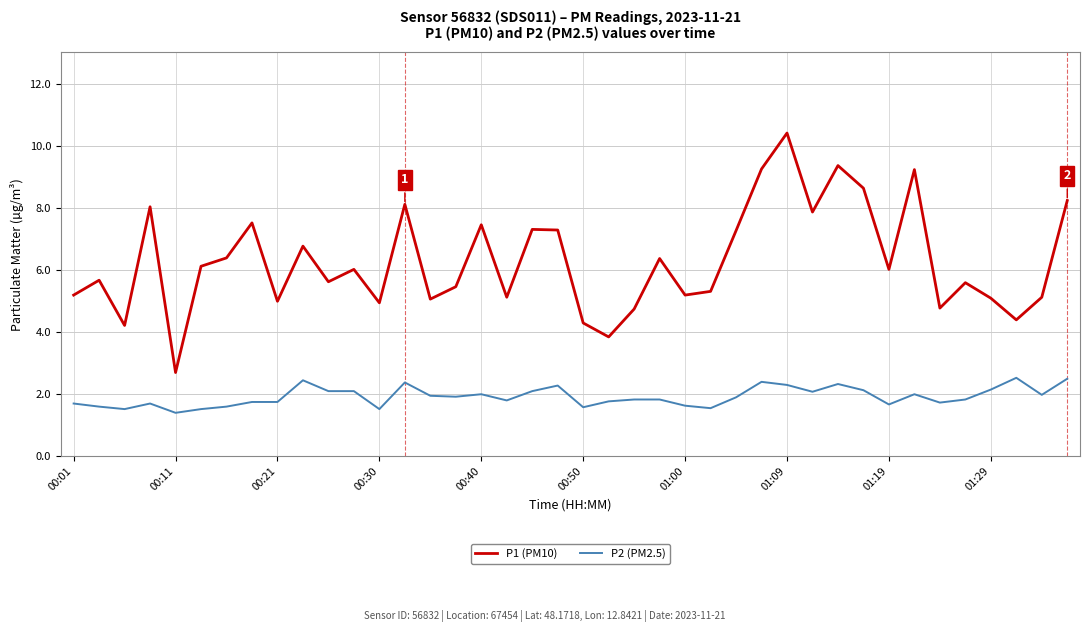

Rank the series by their maximum value, from lowest to highest.

P2 (PM2.5), P1 (PM10)